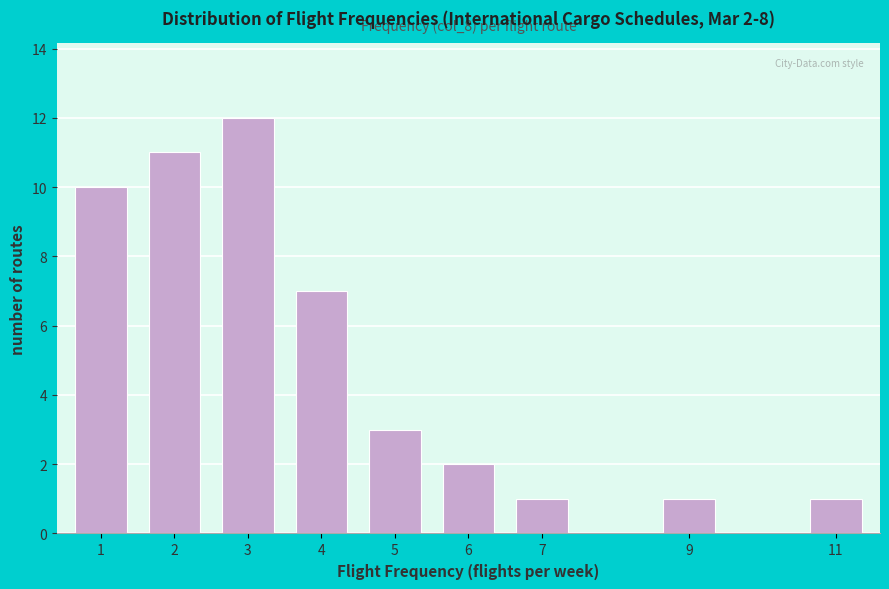

Reading left to right, transcribe all the data shown in this chart.

10	11	12	7	3	2	1	1	1